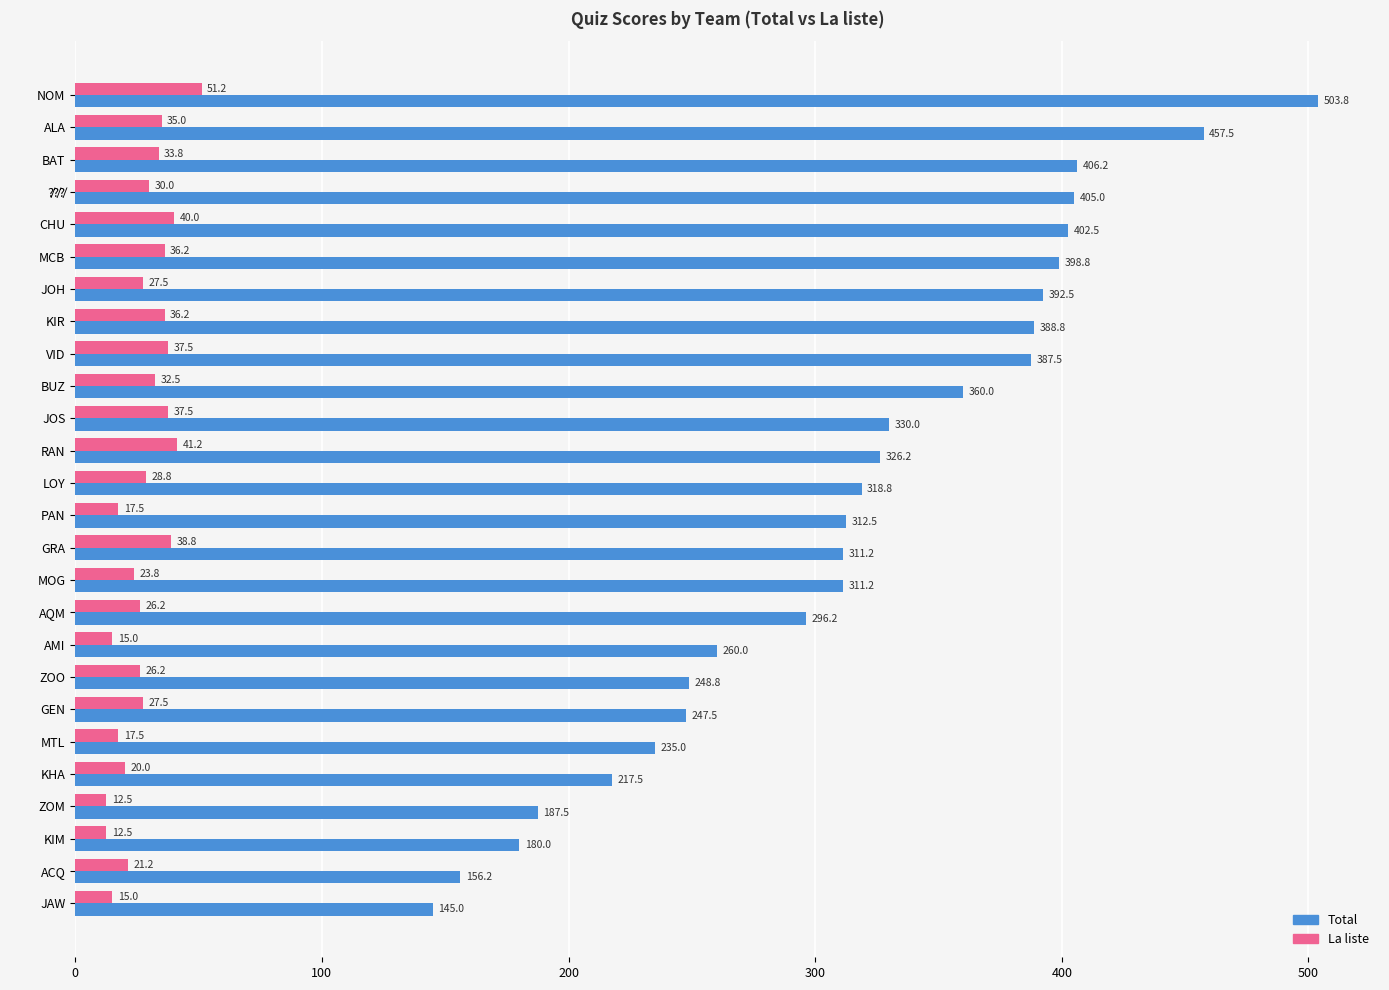

Which category has the highest value in the La liste series?

NOM